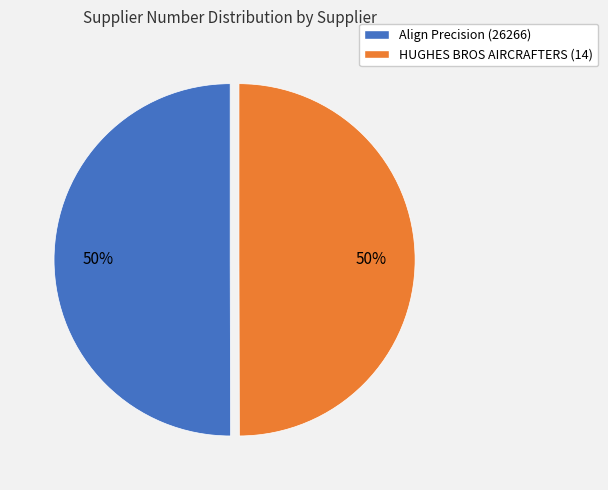

To the nearest percent, what is the average slice percentage?

50%